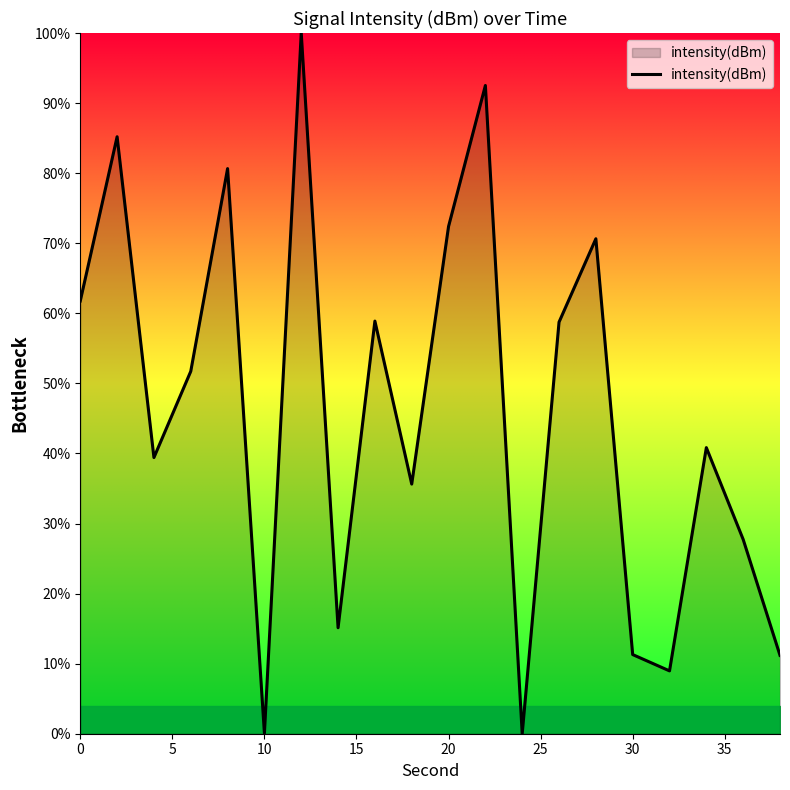

What is the greatest value displayed?

100.0